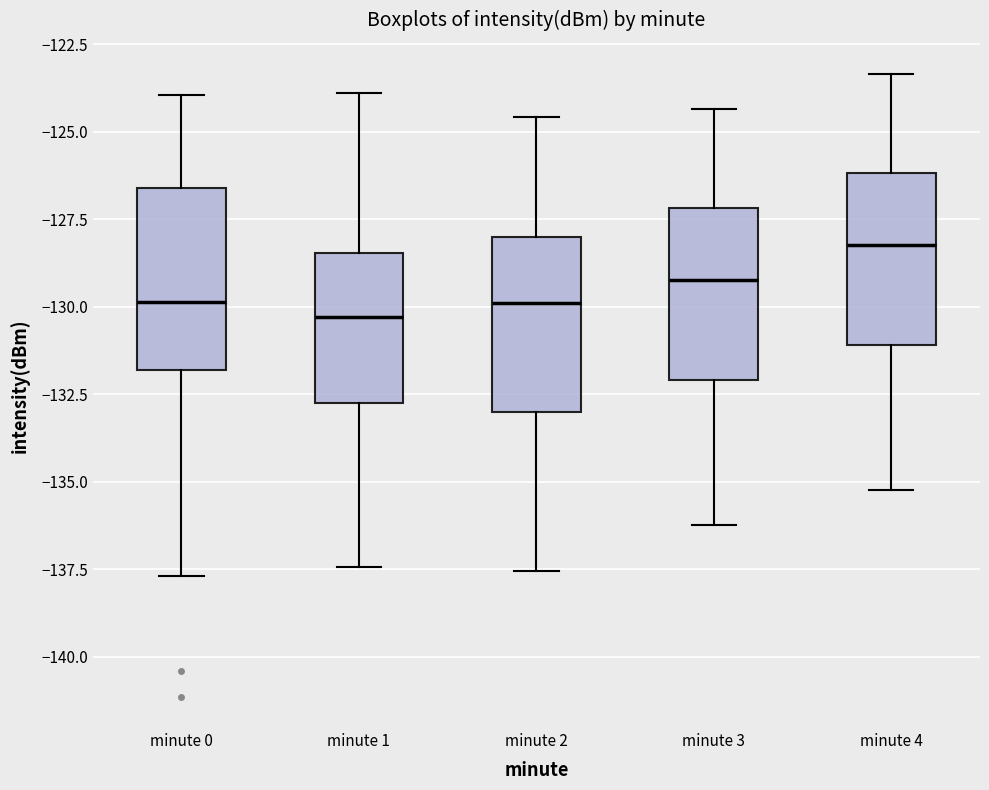

Reading left to right, transcribe this box plot: for each box, give where its median line is, the range the box spans, and where its two whiskers end, as read against the y-axis. The values are not printed on the chart, so give them approximately, as read against the axis.

minute 0: median -130.0, box -132.0 to -126.5, whiskers -137.5 to -124.0
minute 1: median -130.5, box -132.5 to -128.5, whiskers -137.5 to -124.0
minute 2: median -130.0, box -133.0 to -128.0, whiskers -137.5 to -124.5
minute 3: median -129.0, box -132.0 to -127.0, whiskers -136.0 to -124.5
minute 4: median -128.0, box -131.0 to -126.0, whiskers -135.0 to -123.5